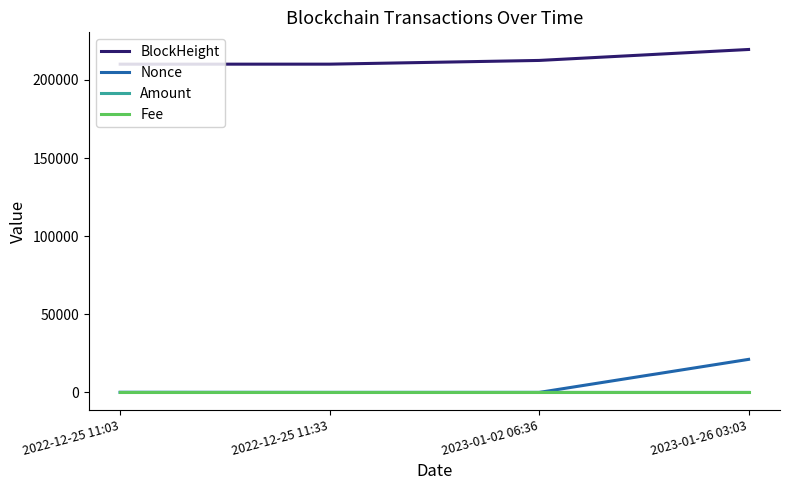

At which category is the sum across all series the highest?

2023-01-26 03:03